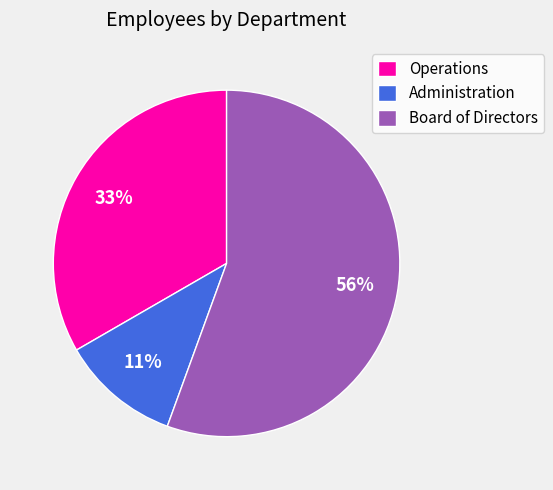

Which has a higher value, Board of Directors or Operations?

Board of Directors